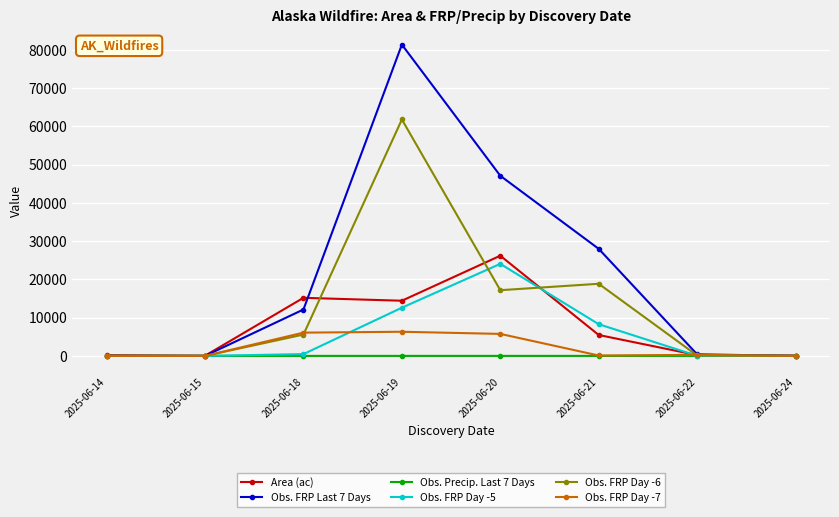

At 2025-06-20, list the series in order from largest to smallest.

Obs. FRP Last 7 Days, Area (ac), Obs. FRP Day -5, Obs. FRP Day -6, Obs. FRP Day -7, Obs. Precip. Last 7 Days